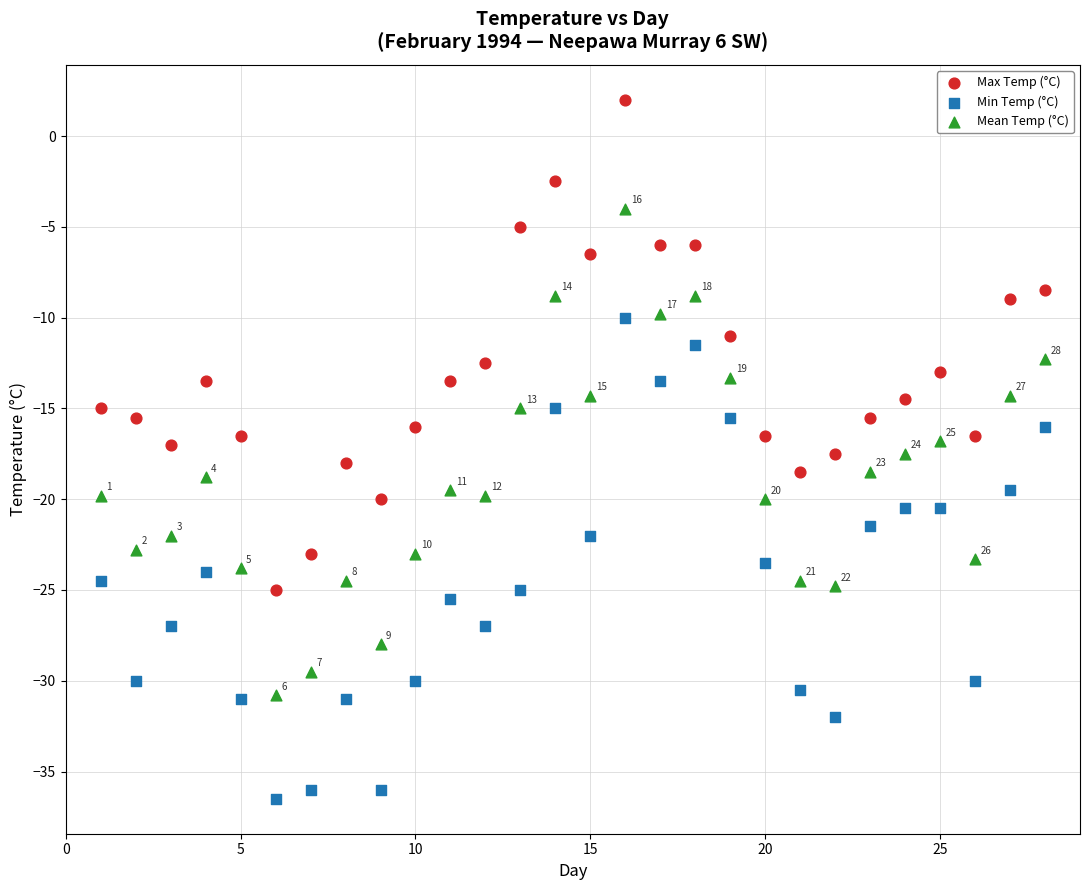

What is the X range (max minus min) for the scatter plot?

27.0